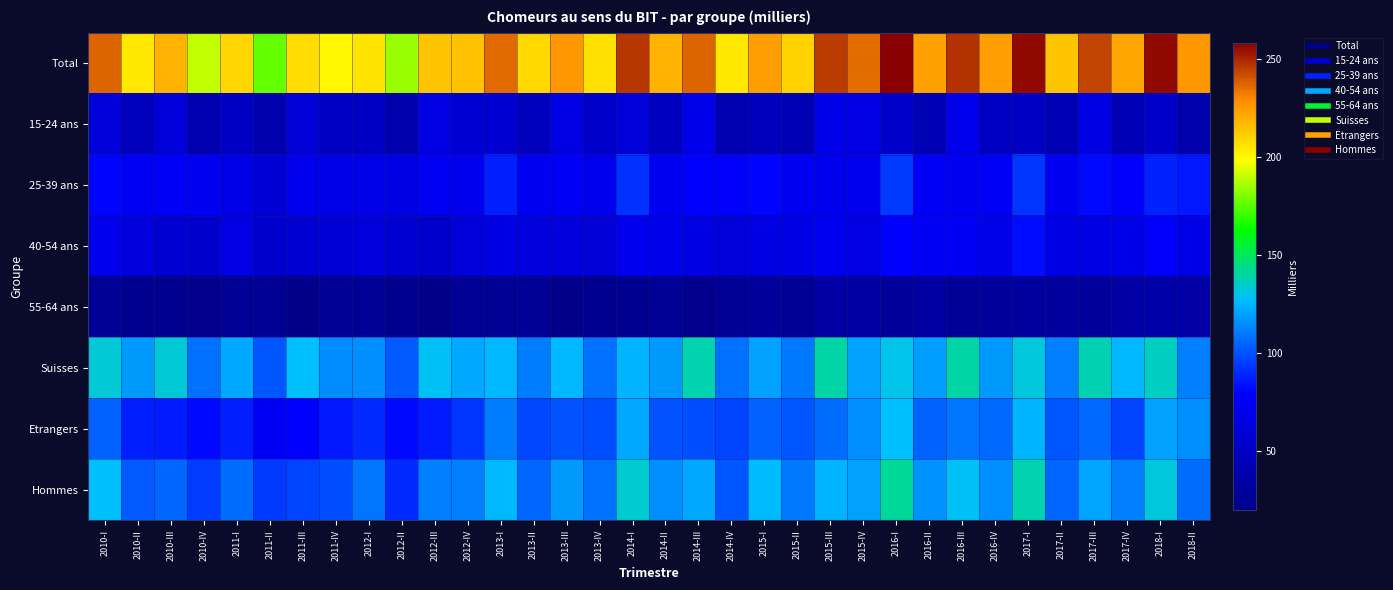

List the series in order of their peak value, lowest first.

55-64 ans, 15-24 ans, 40-54 ans, 25-39 ans, Etrangers, Suisses, Hommes, Total